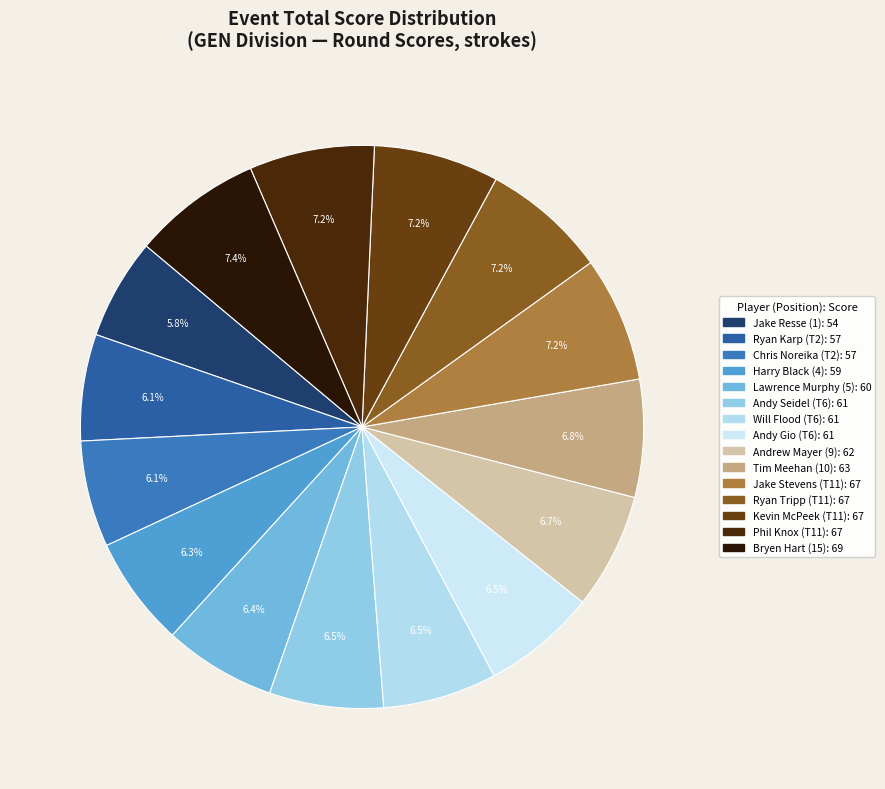

Approximately how many times larger is the value at Andy Gio (T6) compared to Lawrence Murphy (5)?

1.0